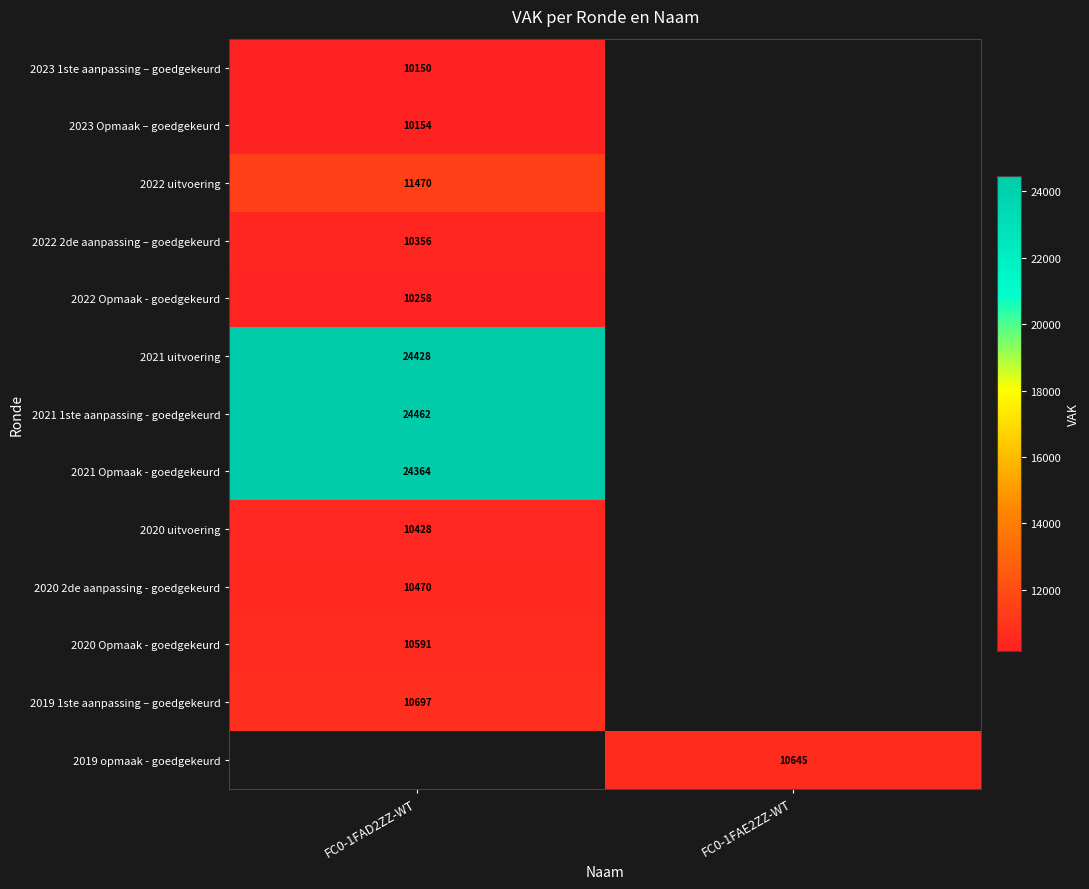

The value of 2021 Opmaak - goedgekeurd at FC0-1FAD2ZZ-WT is 6040. True or false?

False